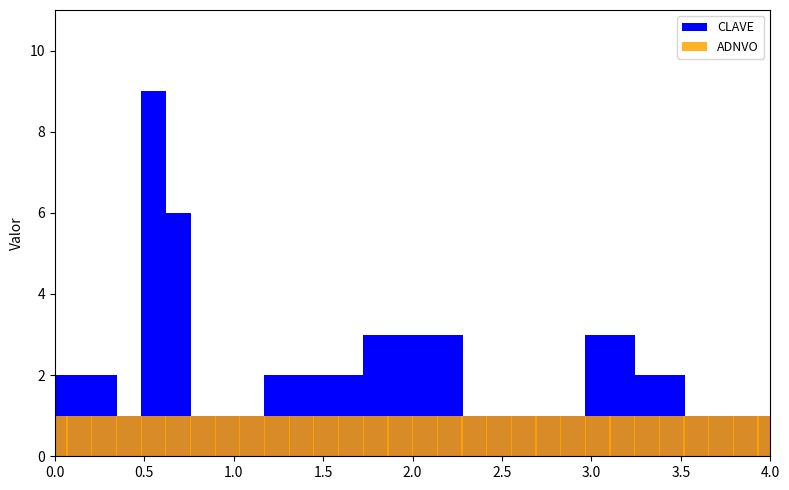

What are all the series names shown in the legend?

CLAVE, ADNVO